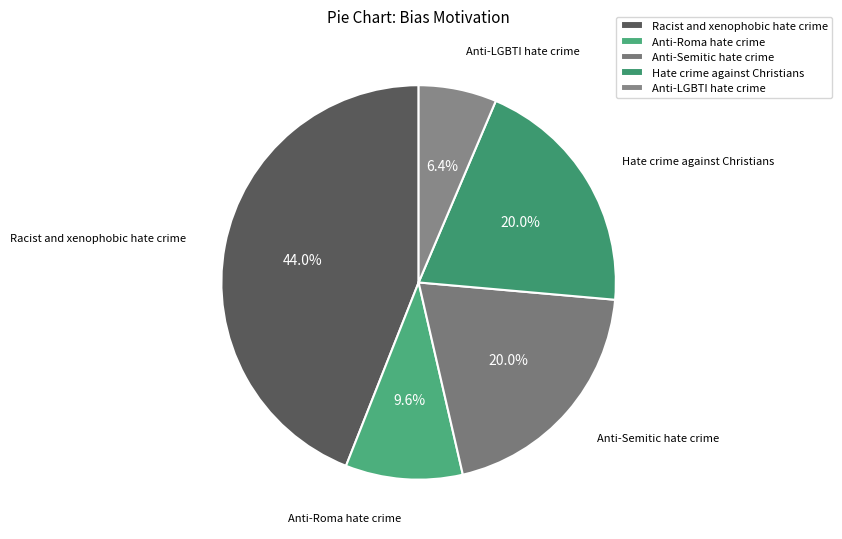

Is Anti-Roma hate crime the majority of the pie?

No